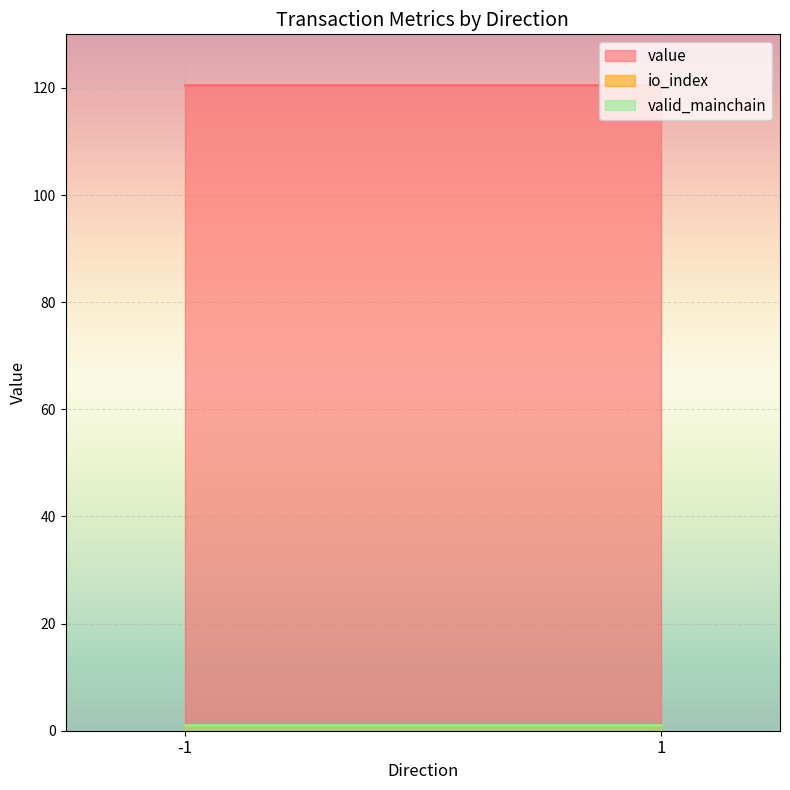

Does the chart display data point markers on the line(s)?

No